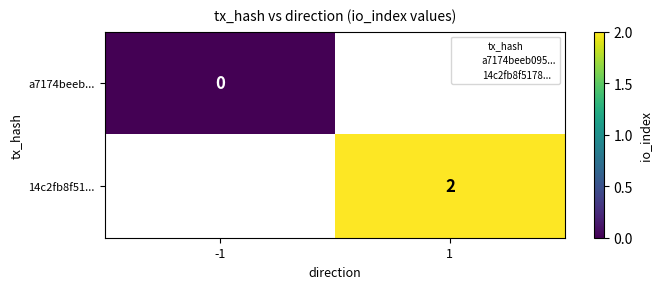

True or false: a7174beeb... has a value of 0.0 at -1.

True